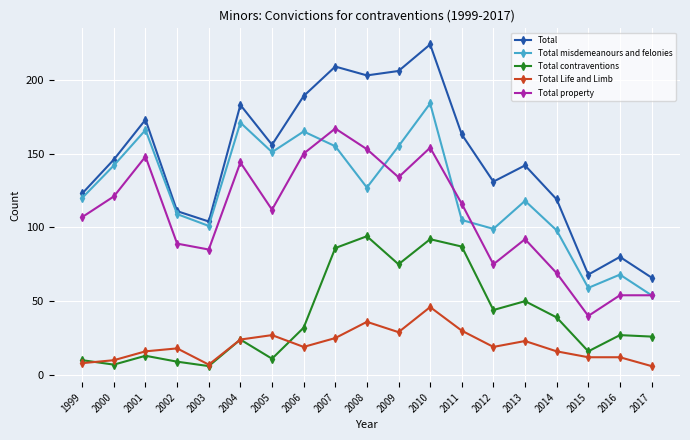

What is the maximum value shown in the chart?

224